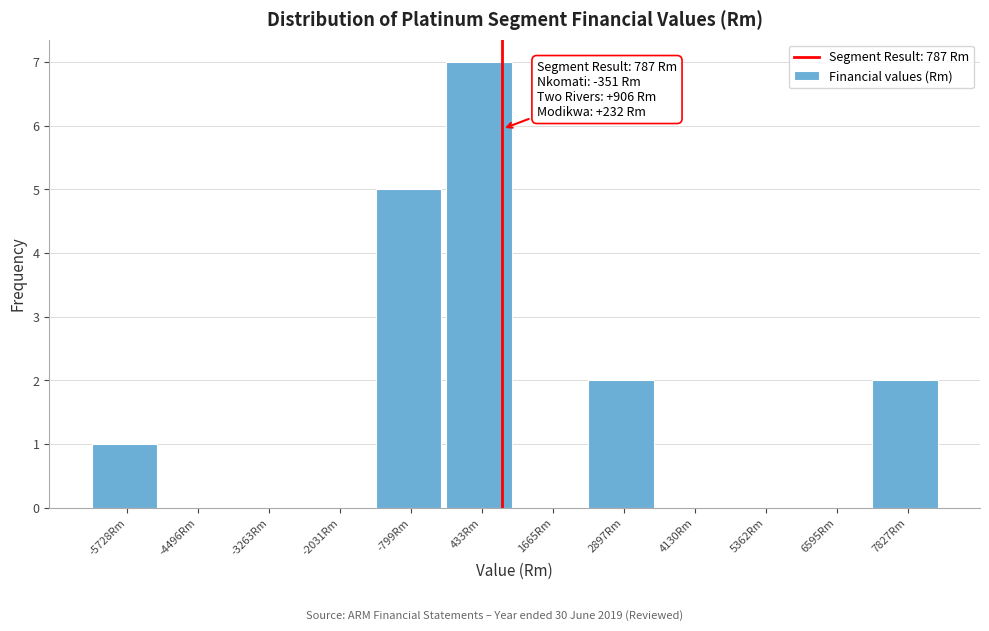

Over which range of the x-axis is the bar tallest?

-200 to 1000